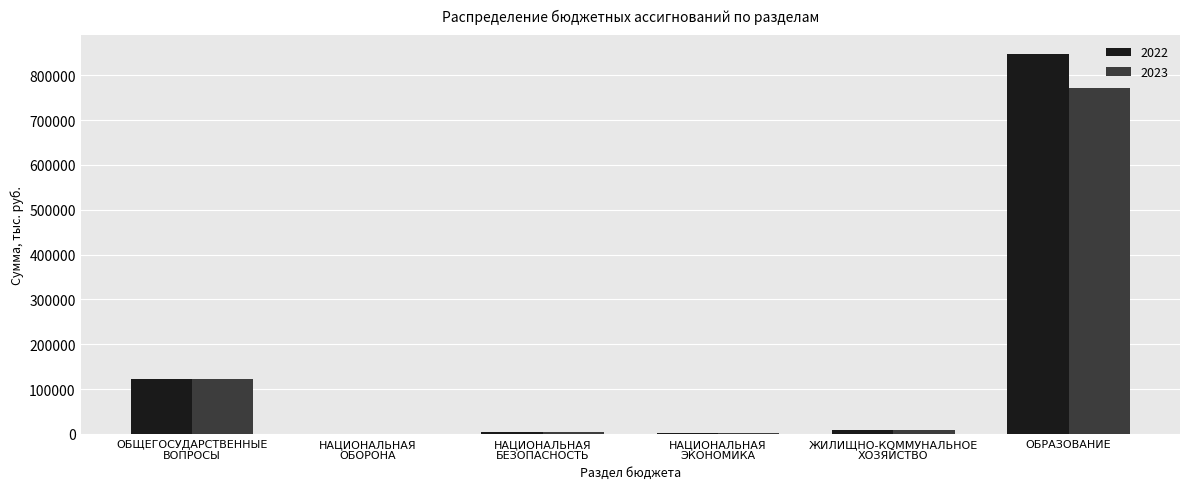

At which label does 2022 reach its peak?

ОБРАЗОВАНИЕ